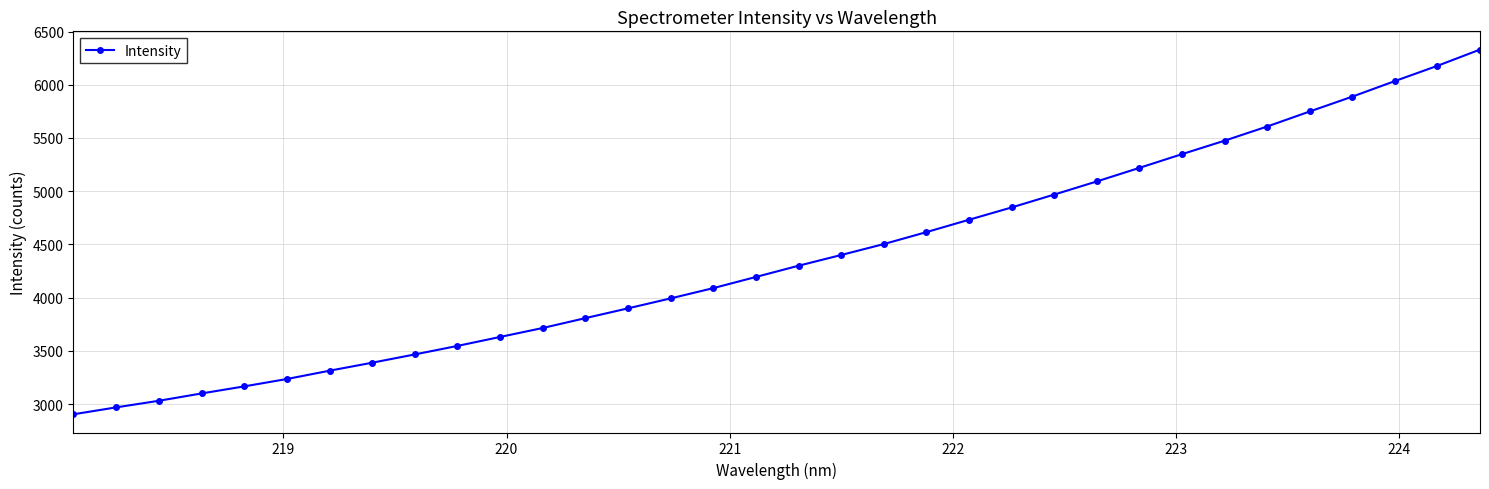

What is the smallest value displayed?

2904.9